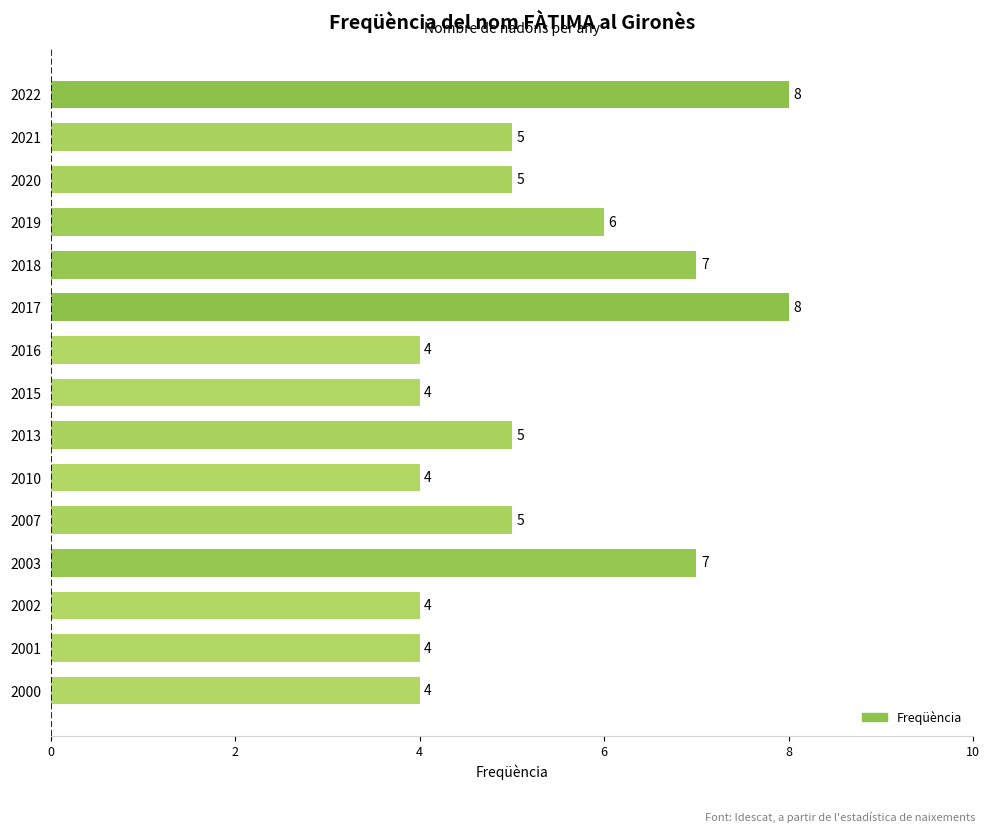

True or false: the data shows 12 at 2017.

False